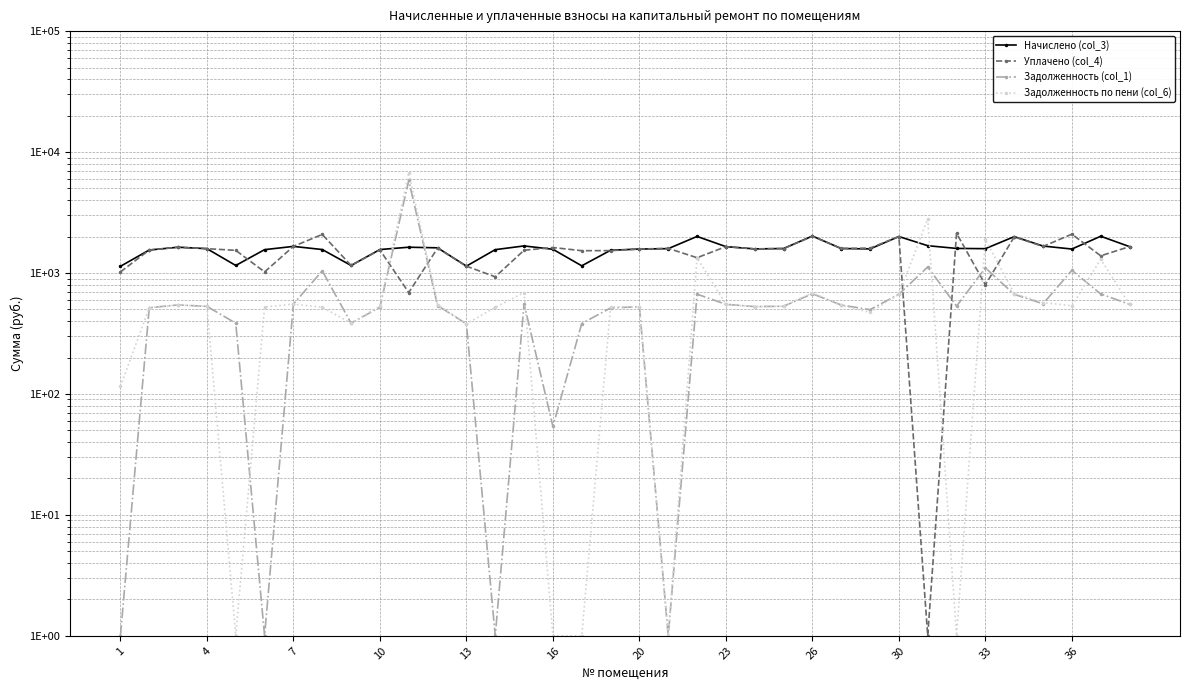

How many data points in Начислено (col_3) are above 1589?

20